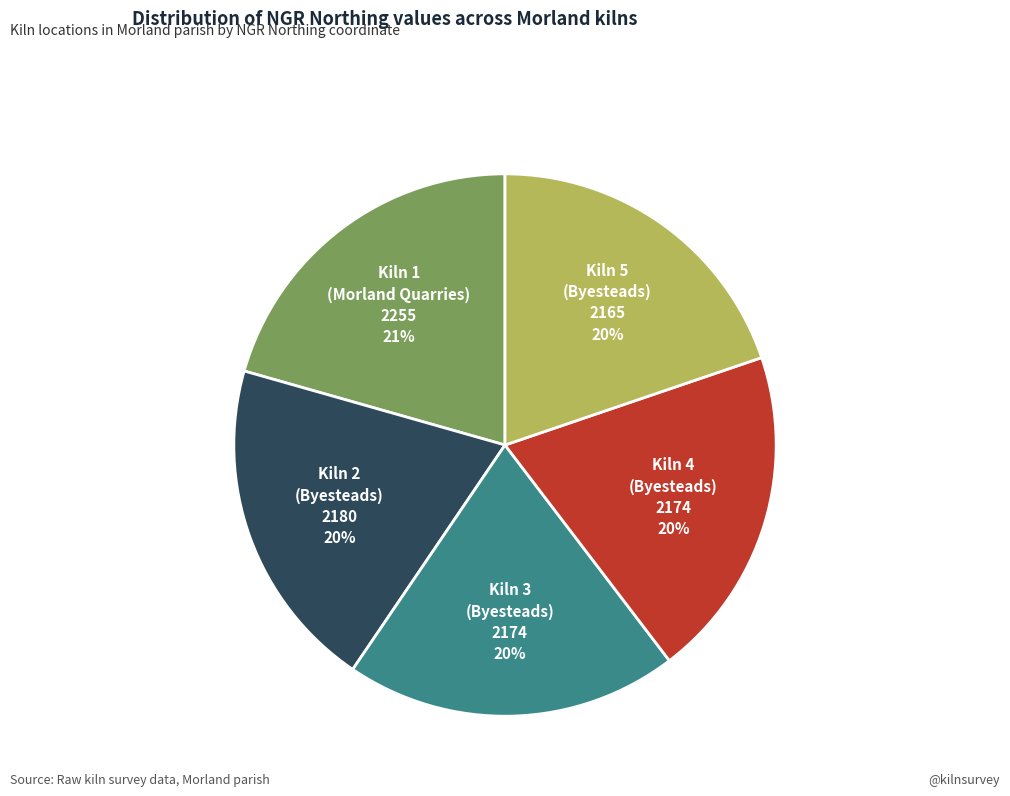

Combined, do Kiln 3 (Byesteads) and Kiln 4 (Byesteads) account for over 50%?

No